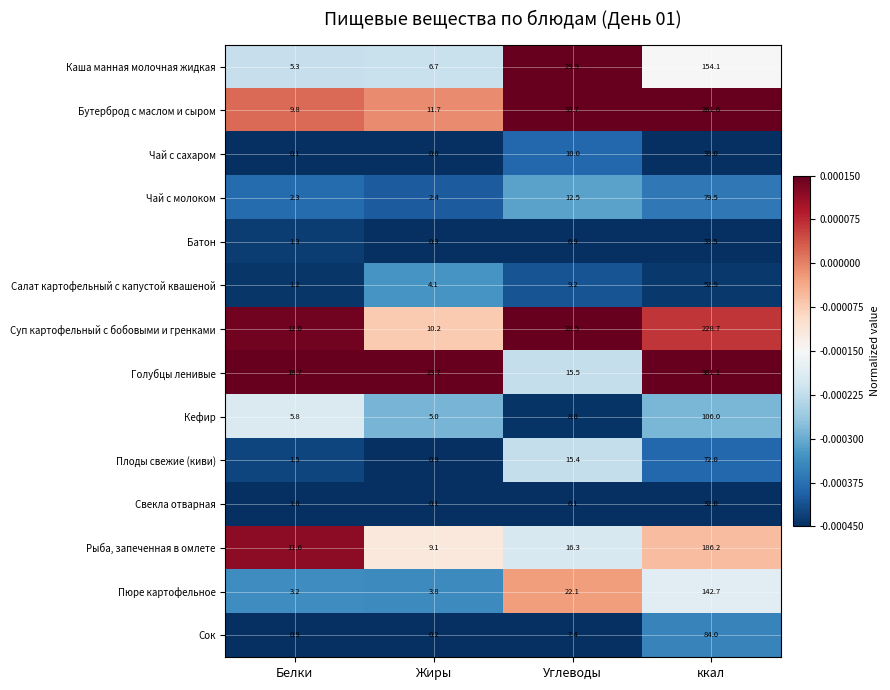

Count the number of data series in this chart.

14